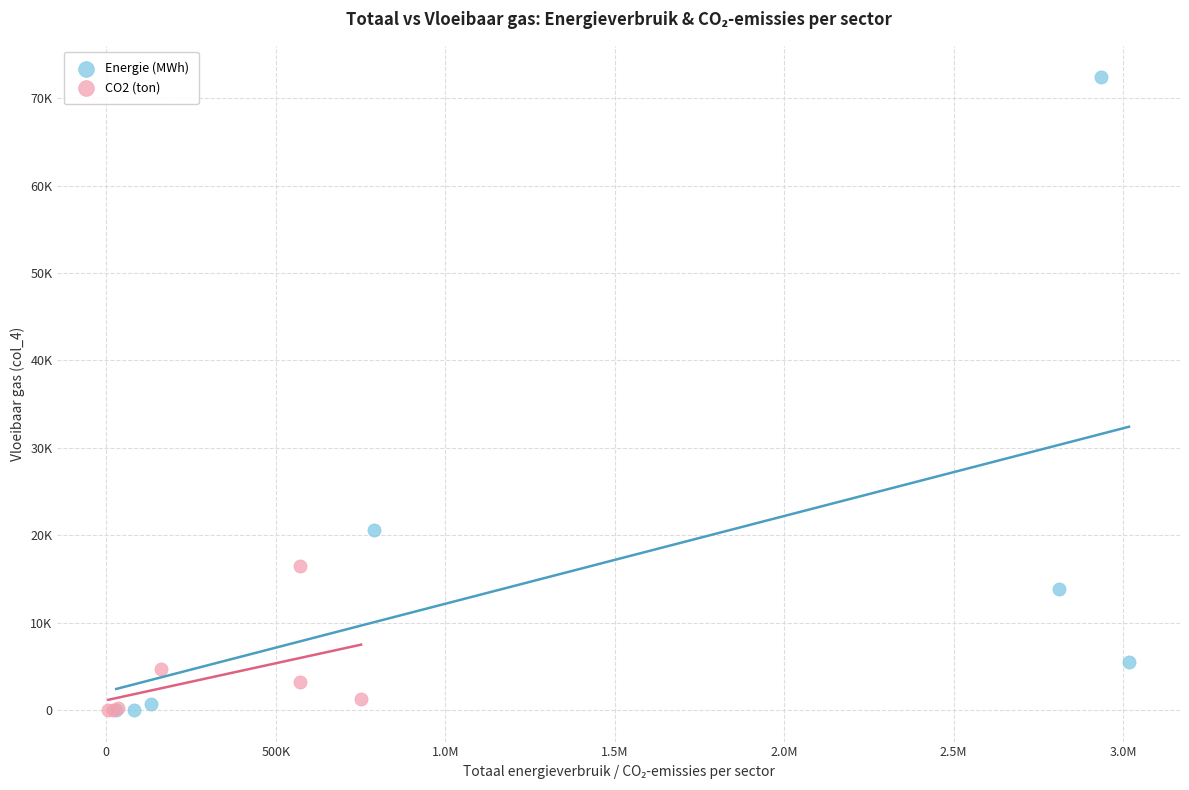

Which series has the largest Y range (max minus min)?

Energie (MWh)